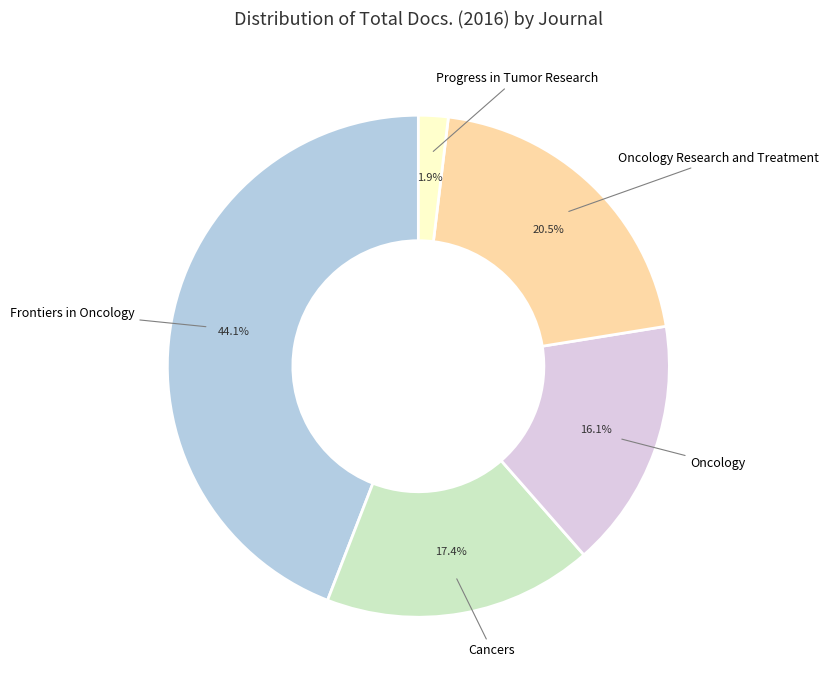

Does Progress in Tumor Research represent more than half of the total?

No